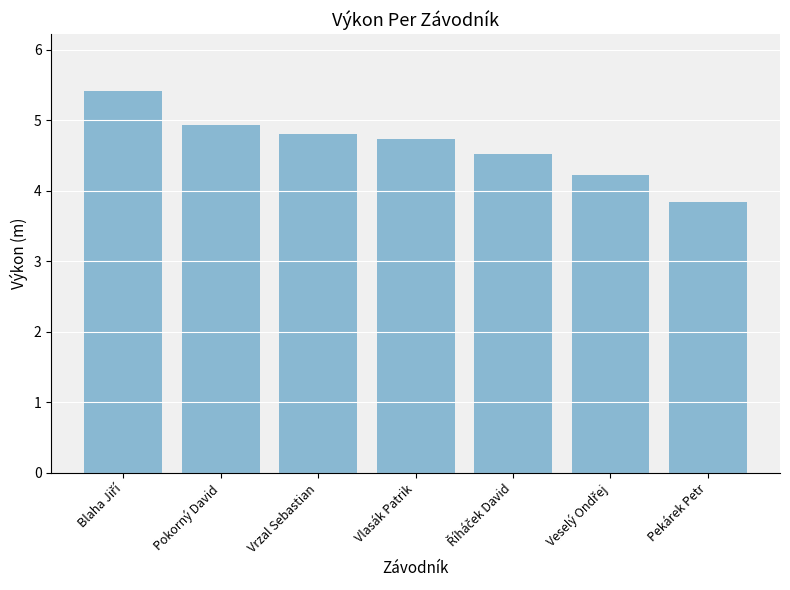

Is it true that the value at Vrzal Sebastian is 4.8?

True